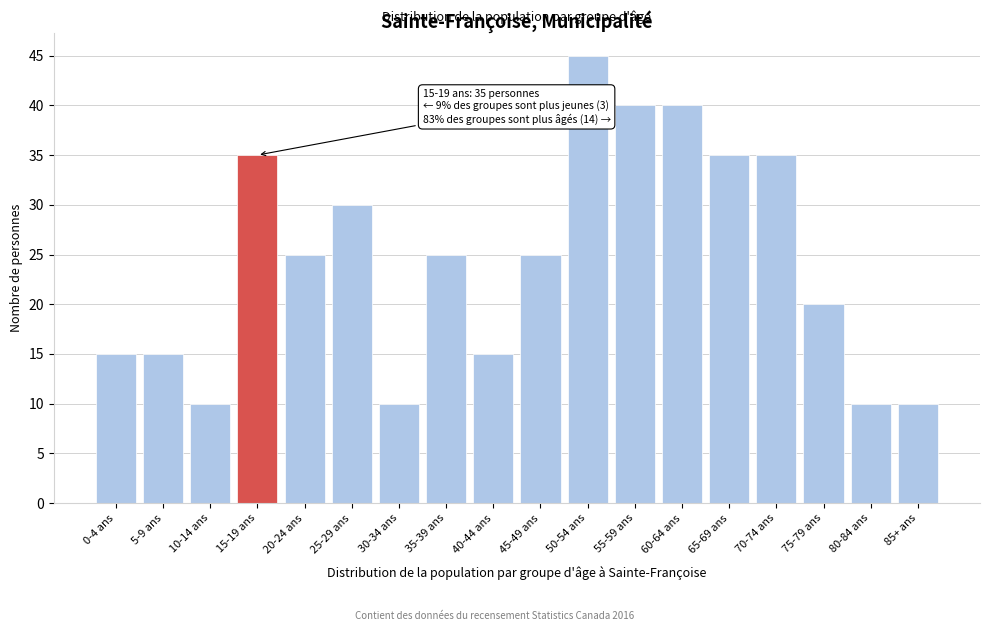

Reading left to right, transcribe all the data shown in this chart.

0-4 ans=15	5-9 ans=15	10-14 ans=10	15-19 ans=35	20-24 ans=25	25-29 ans=30	30-34 ans=10	35-39 ans=25	40-44 ans=15	45-49 ans=25	50-54 ans=45	55-59 ans=40	60-64 ans=40	65-69 ans=35	70-74 ans=35	75-79 ans=20	80-84 ans=10	85+ ans=10